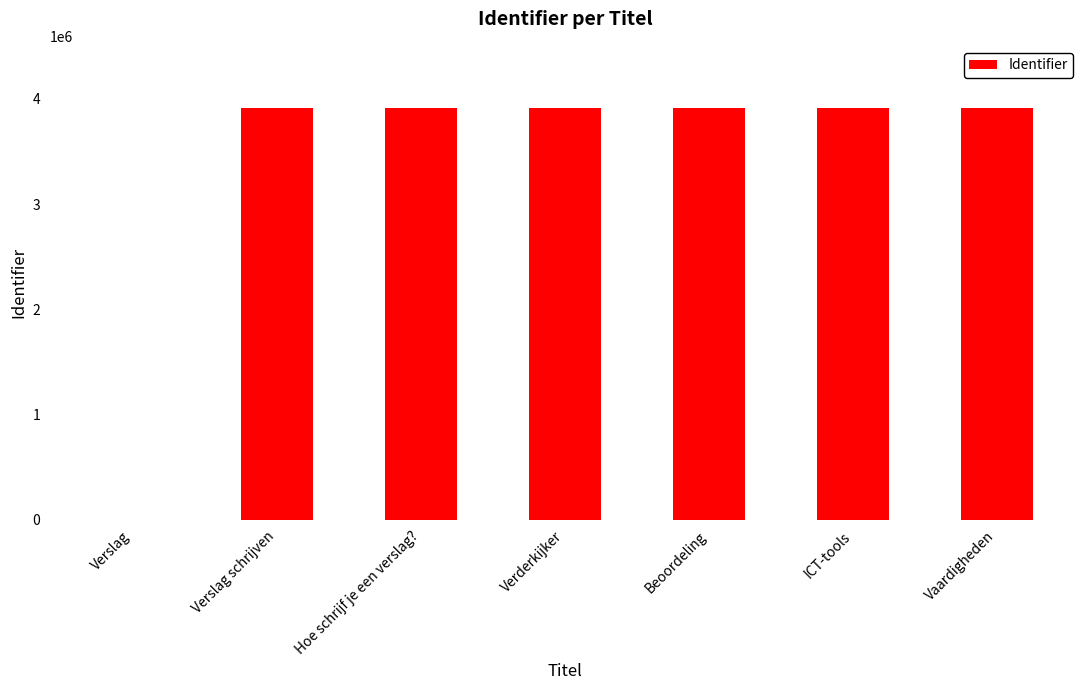

The chart shows a value of 0 at Verslag. True or false?

True